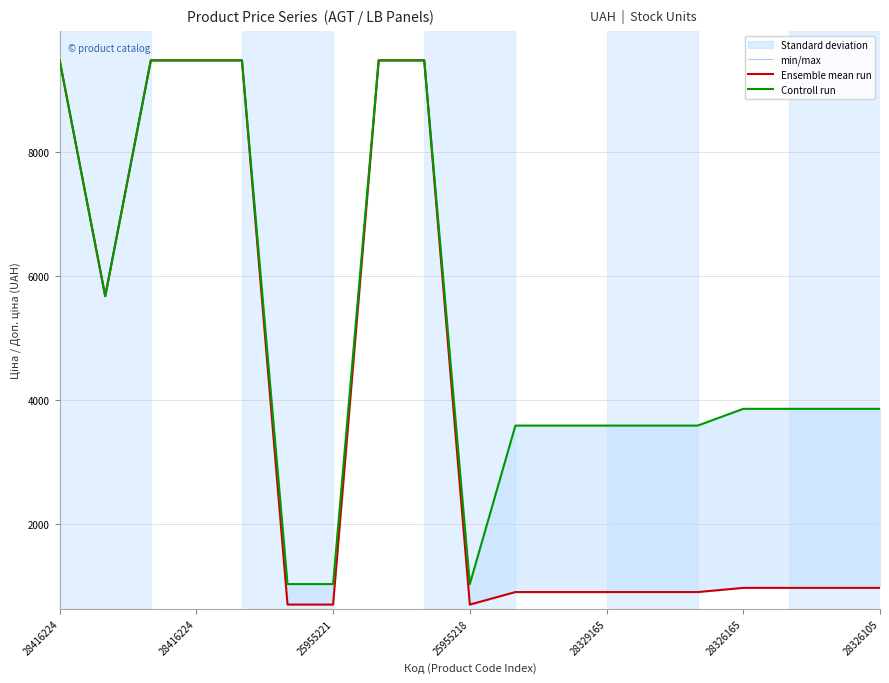

The Controll run series shows 9480.1 at 8. True or false?

True